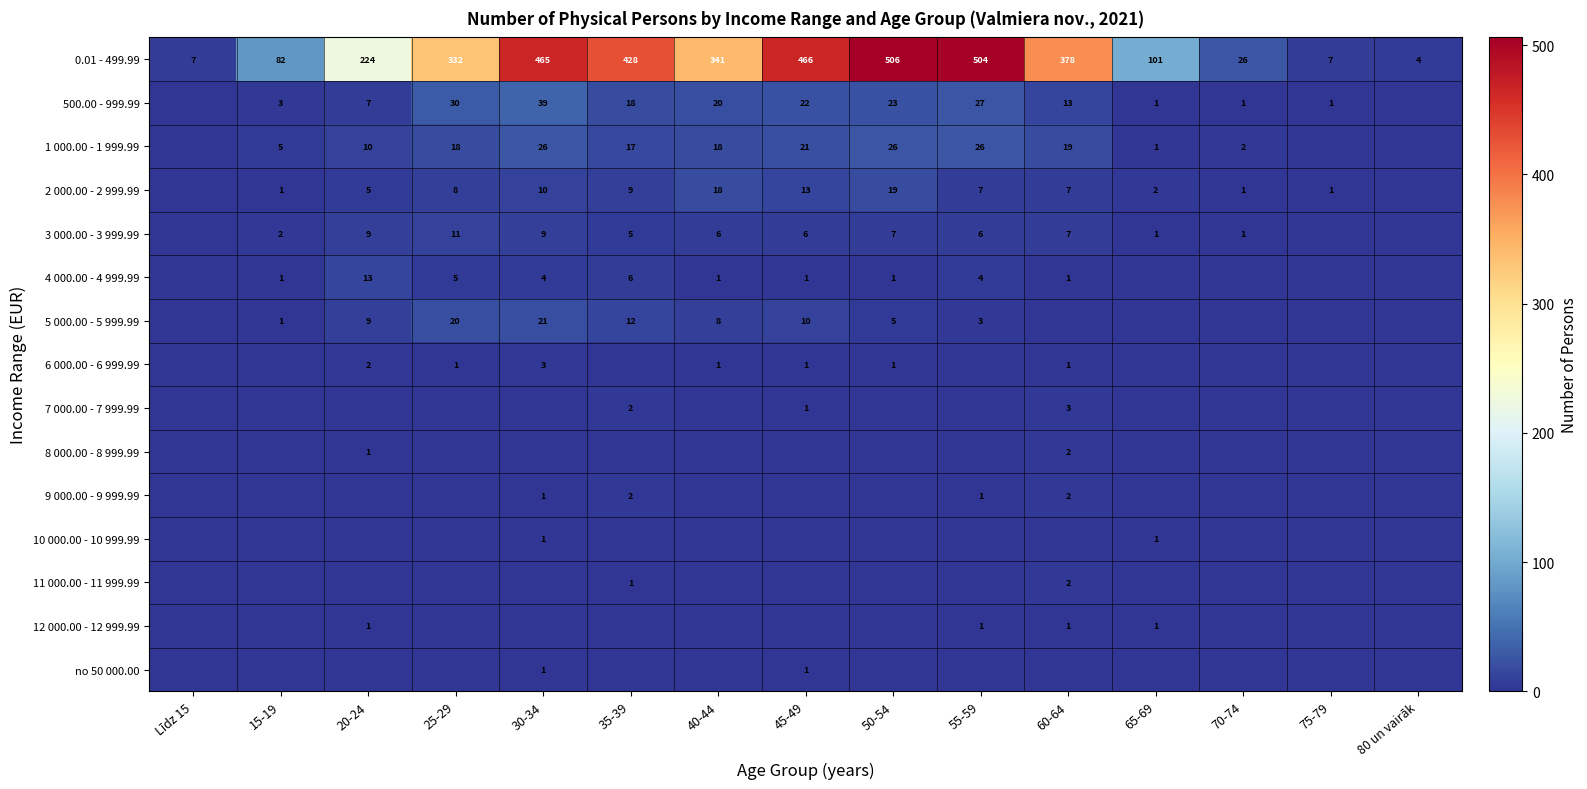

Is it true that 10 000.00 - 10 999.99 equals 1 at 30-34?

True